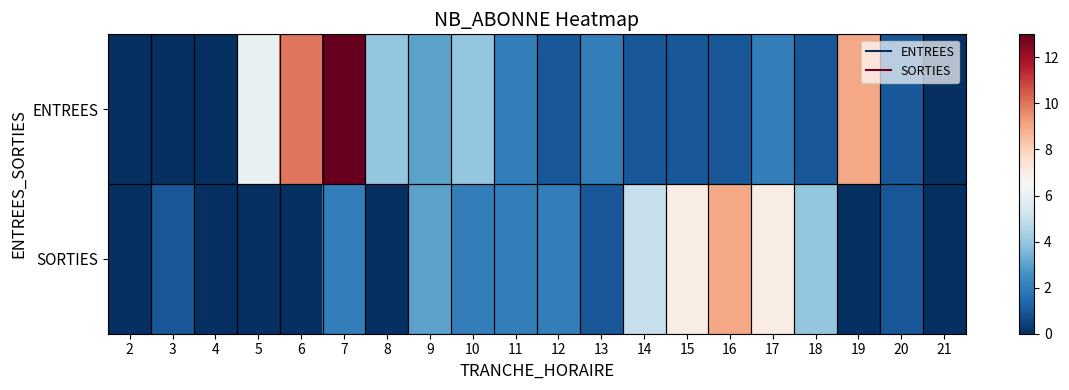

Between 5 and 10, which is larger?

5